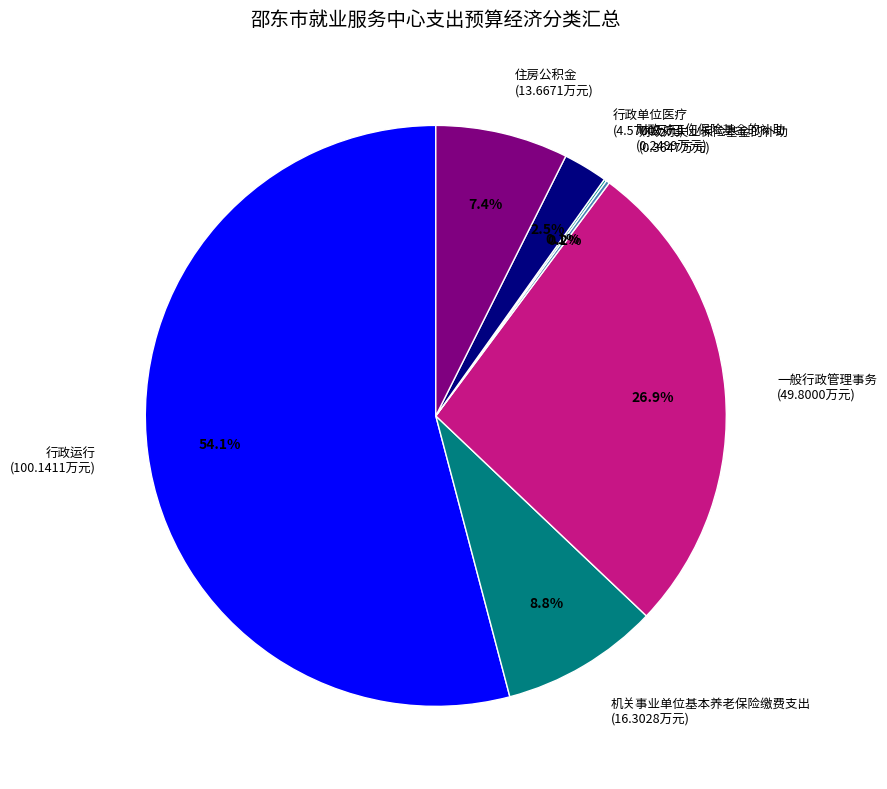

Is the sum of 行政单位医疗 and 住房公积金 greater than half?

No